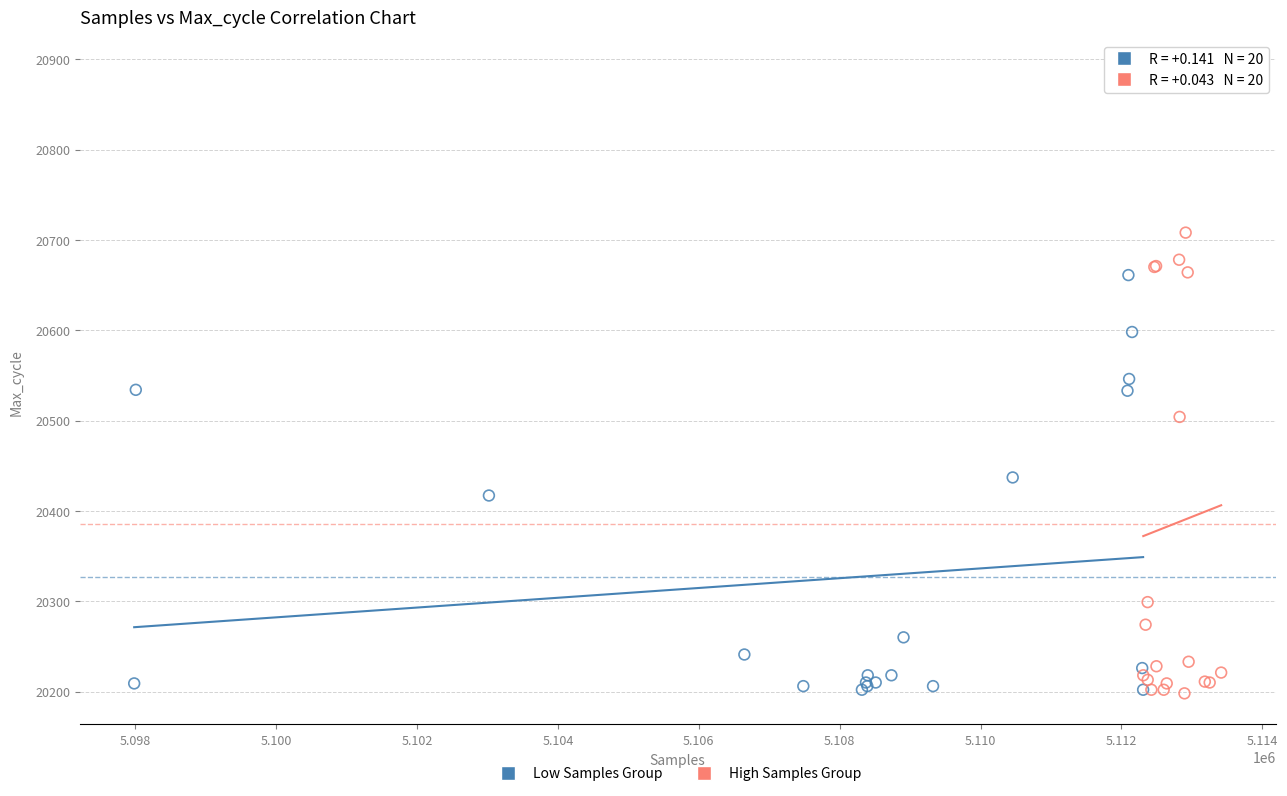

Which series contains the highest Y value?

High Samples Group